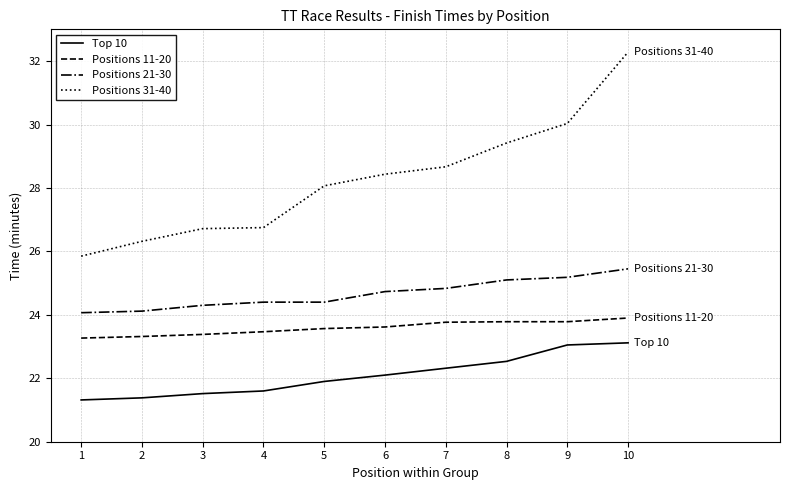

List the series in order of their overall mean, highest first.

Positions 31-40, Positions 21-30, Positions 11-20, Top 10